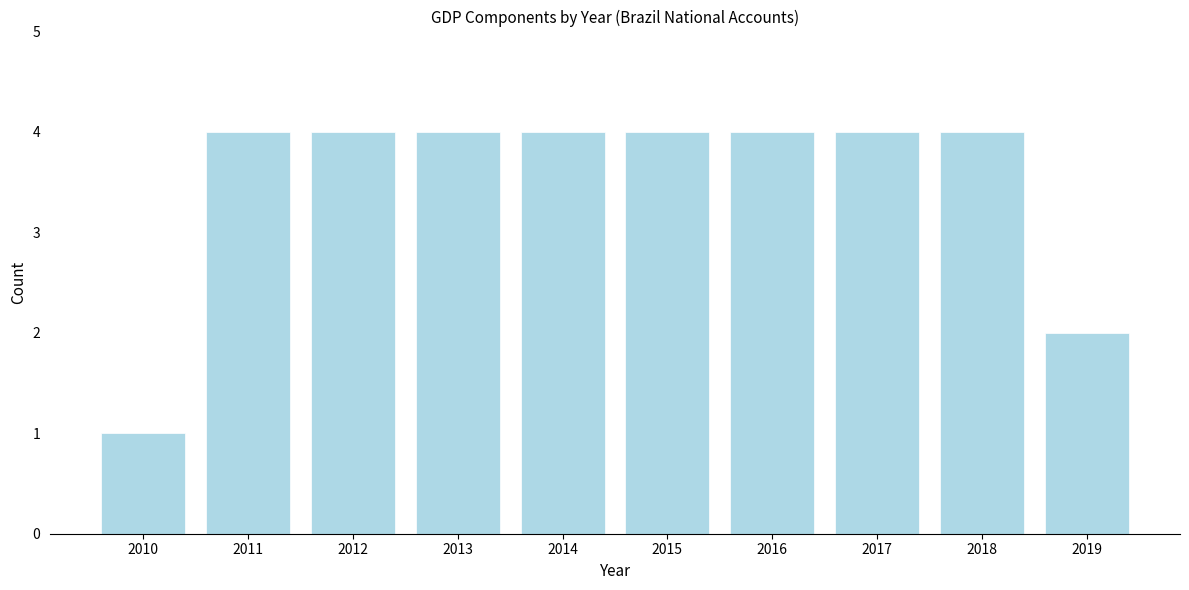

Reading right to left, extract all data points from this chart.

2	4	4	4	4	4	4	4	4	1